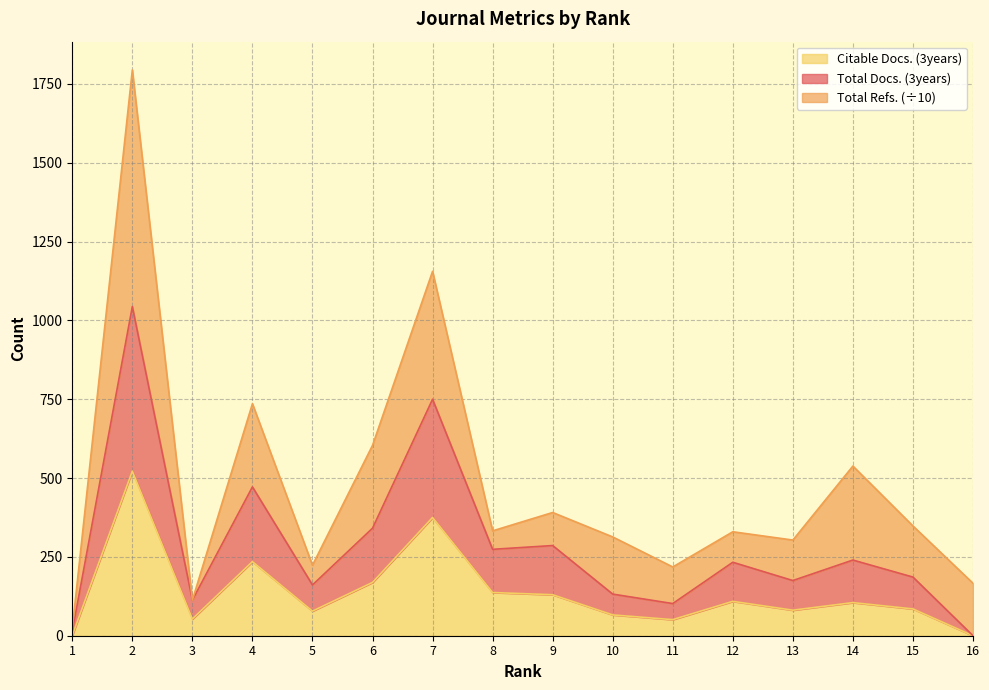

The value of Citable Docs. (3years) at 11 is 51. True or false?

True